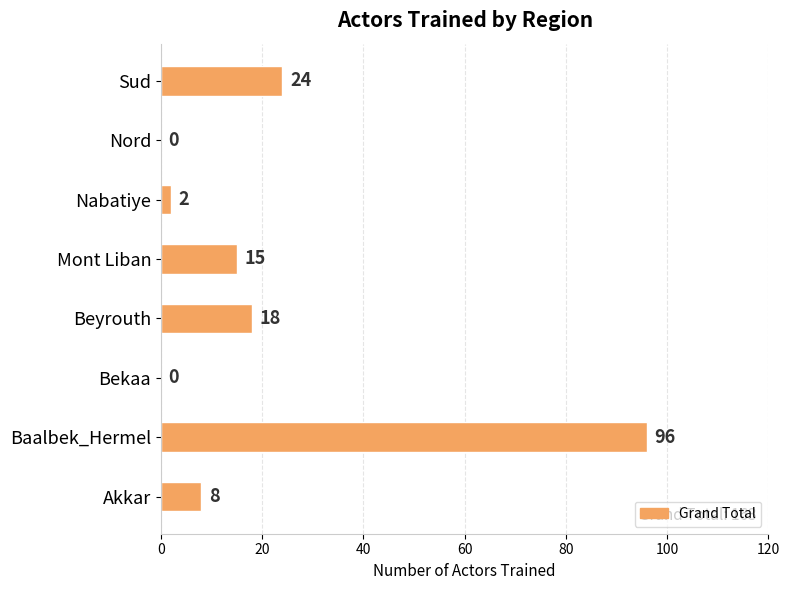

How many values are above zero?

6